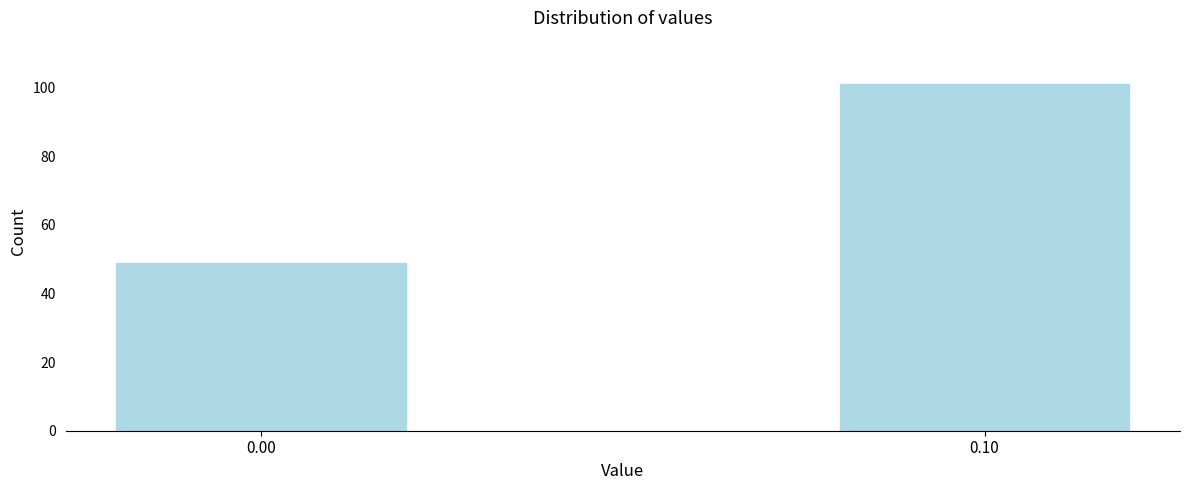

Reading right to left, list all the values displayed in this chart.

0.10=101	0.00=49